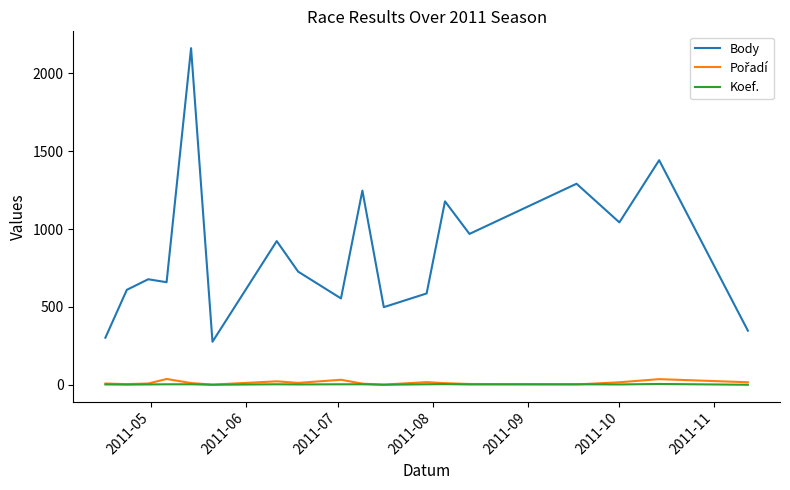

True or false: Body and Koef. cross at least once.

False